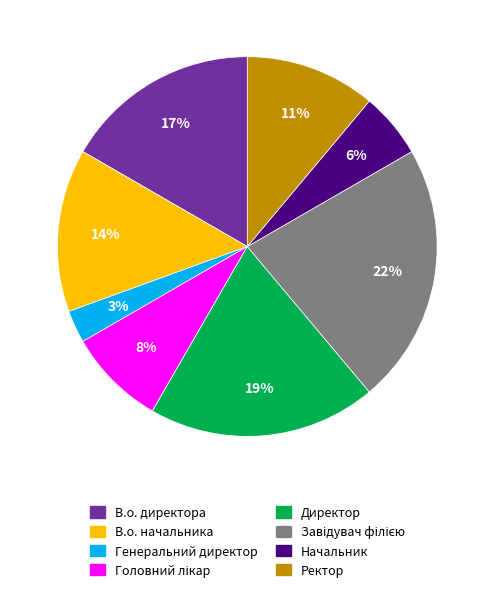

To the nearest percent, what is the average slice percentage?

12%